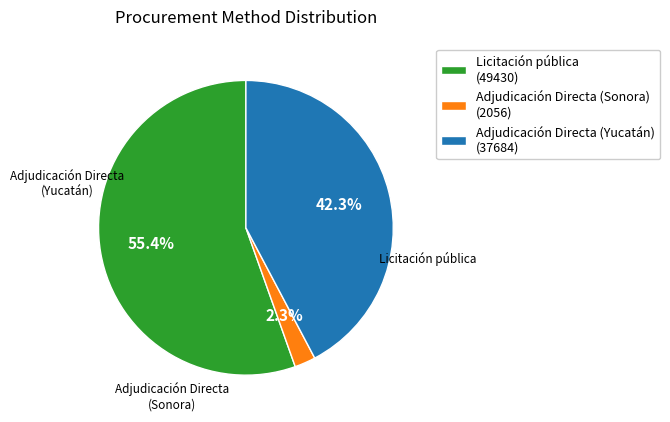

Count the number of slices in the pie.

3